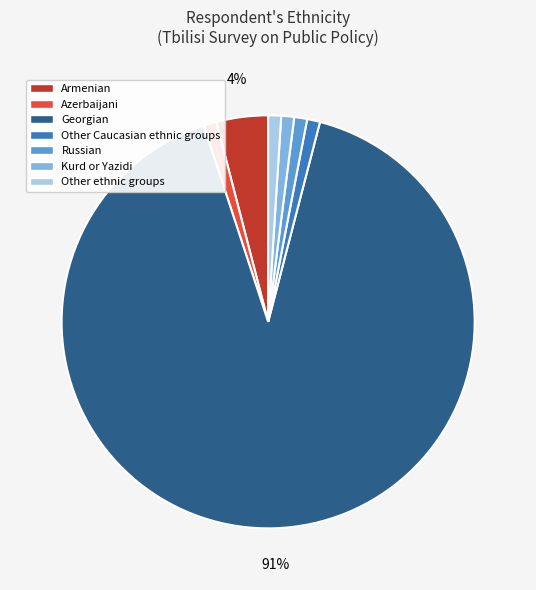

Approximately how many times larger is the value at Other ethnic groups compared to Azerbaijani?

1.0